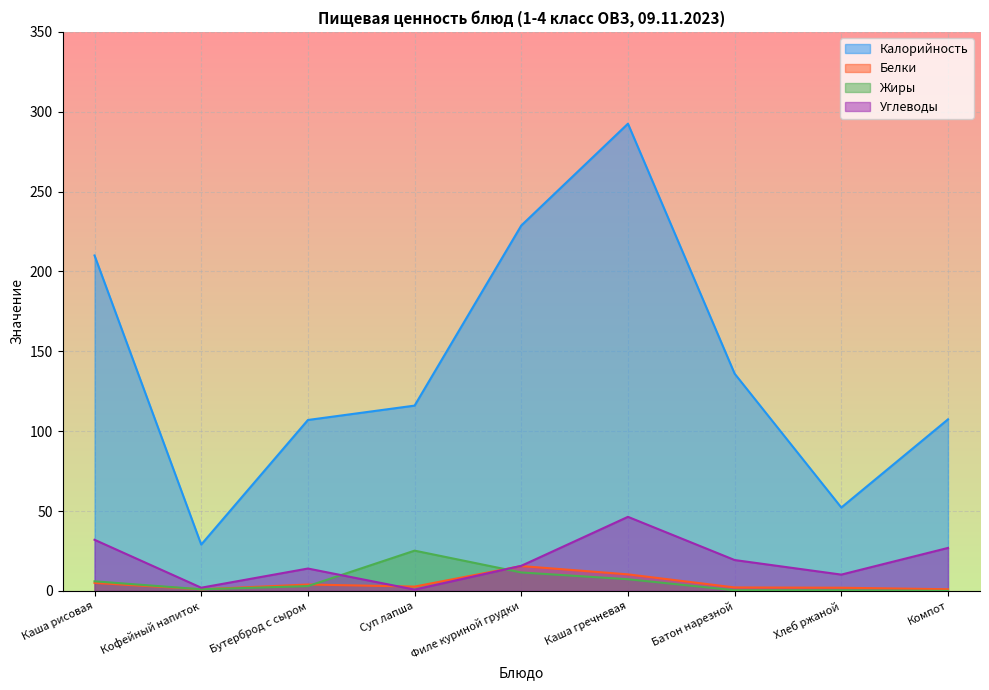

At which category does the chart reach its minimum across all series?

Компот